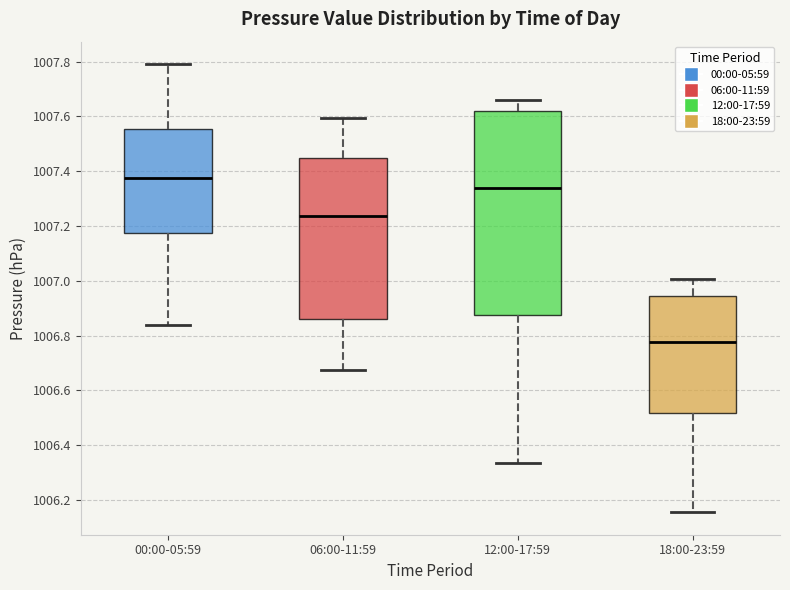

Which box is the tallest, from its lower edge to its upper edge?

12:00-17:59